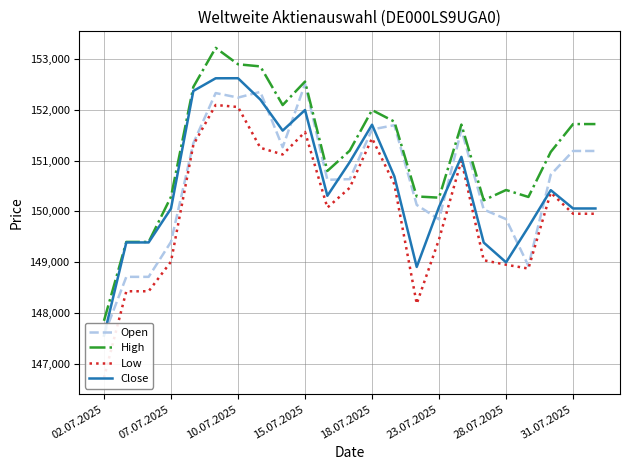

Which category has the lowest value in the High series?

02.07.2025